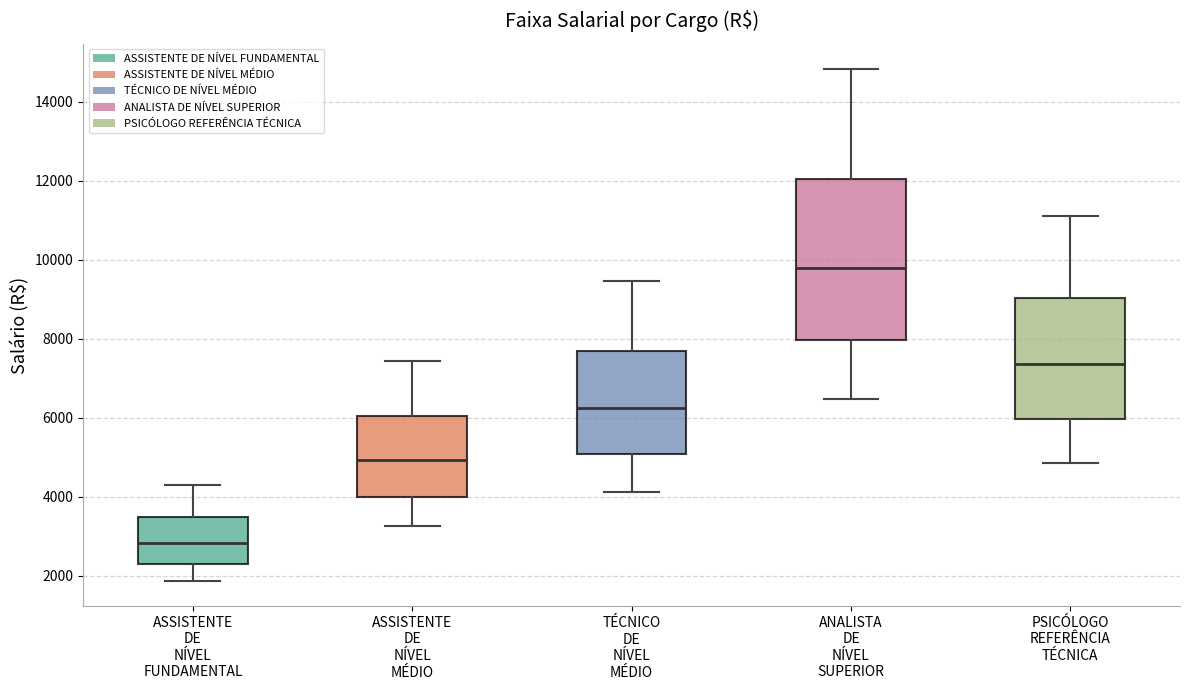

Which box has the lowest median line?

ASSISTENTE DE NÍVEL FUNDAMENTAL